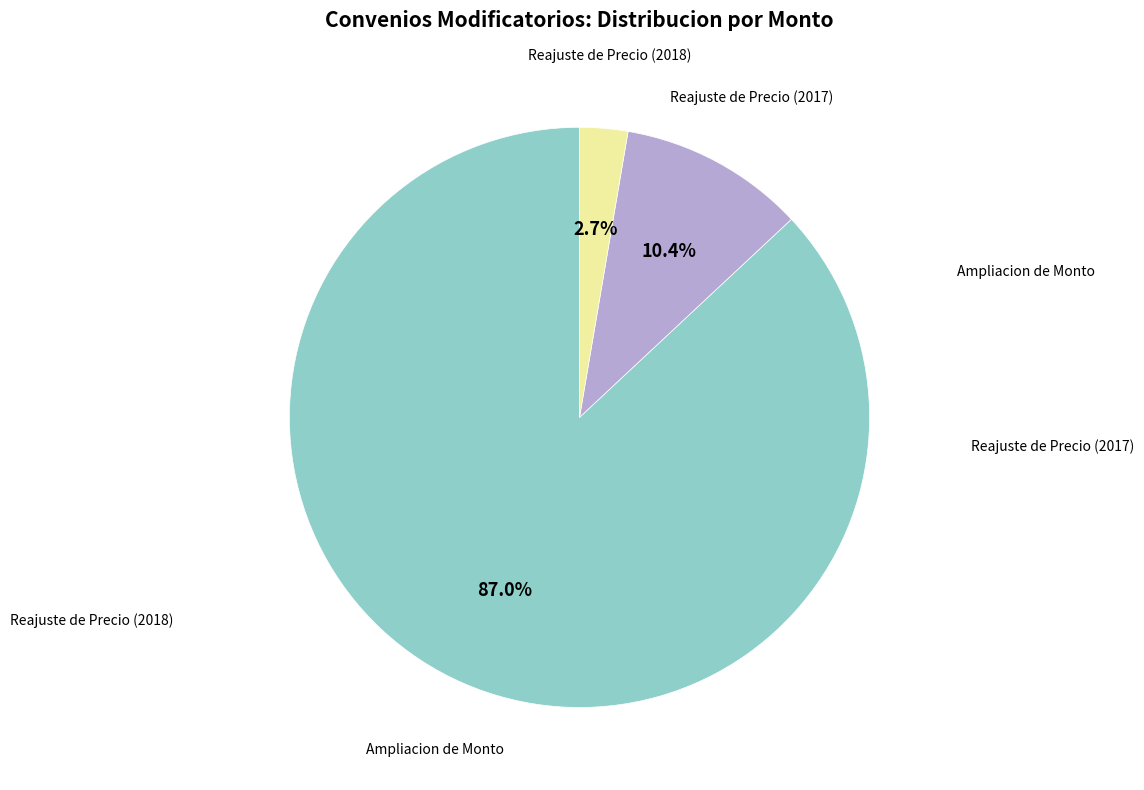

Is there a majority slice in this chart?

Yes